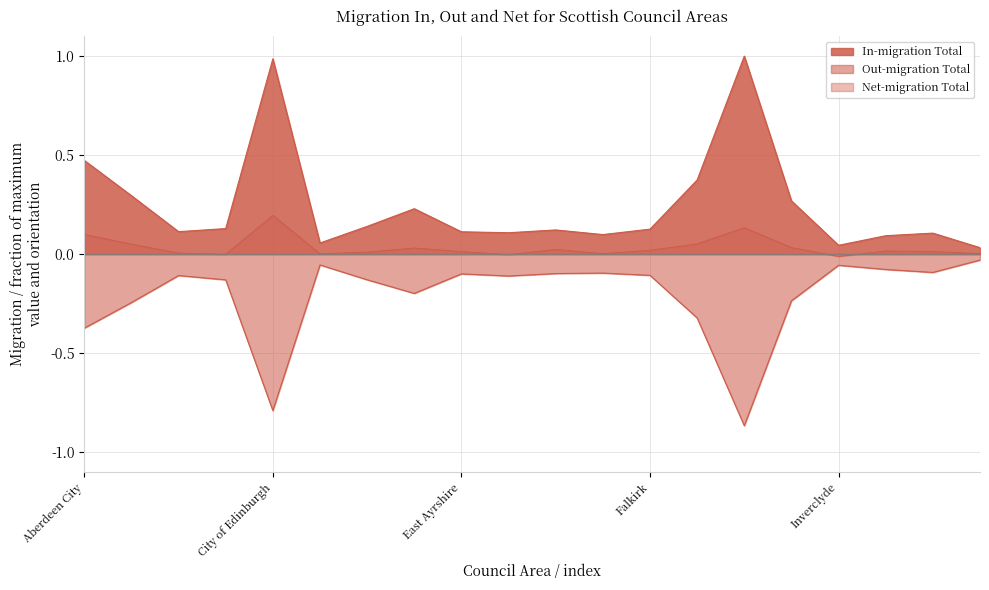

Reading left to right, transcribe all the data shown in this chart.

In-migration Total: Aberdeen City=0.5	Aberdeenshire=0.3	Angus=0.1	Argyll and Bute=0.1	City of Edinburgh=1.0	Clackmannanshire=0.1	Dumfries and Galloway=0.1	Dundee City=0.2	East Ayrshire=0.1	East Dunbartonshire=0.1	East Lothian=0.1	East Renfrewshire=0.1	Falkirk=0.1	Fife=0.4	Glasgow City=1.0	Highland=0.3	Inverclyde=0.0	Midlothian=0.1	Moray=0.1	Na h-Eileanan Siar=0.0
Out-migration Total: Aberdeen City=-0.4	Aberdeenshire=-0.2	Angus=-0.1	Argyll and Bute=-0.1	City of Edinburgh=-0.8	Clackmannanshire=-0.1	Dumfries and Galloway=-0.1	Dundee City=-0.2	East Ayrshire=-0.1	East Dunbartonshire=-0.1	East Lothian=-0.1	East Renfrewshire=-0.1	Falkirk=-0.1	Fife=-0.3	Glasgow City=-0.9	Highland=-0.2	Inverclyde=-0.1	Midlothian=-0.1	Moray=-0.1	Na h-Eileanan Siar=-0.0
Net-migration Total: Aberdeen City=0.1	Aberdeenshire=0.1	Angus=0.0	Argyll and Bute=-0.0	City of Edinburgh=0.2	Clackmannanshire=0.0	Dumfries and Galloway=0.0	Dundee City=0.0	East Ayrshire=0.0	East Dunbartonshire=-0.0	East Lothian=0.0	East Renfrewshire=0.0	Falkirk=0.0	Fife=0.1	Glasgow City=0.1	Highland=0.0	Inverclyde=-0.0	Midlothian=0.0	Moray=0.0	Na h-Eileanan Siar=0.0